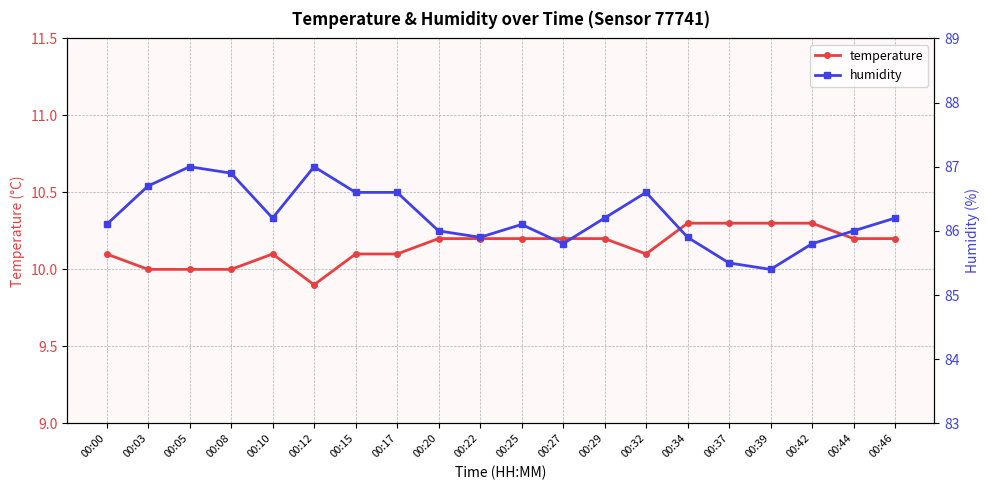

How many data points in temperature are less than 10?

1